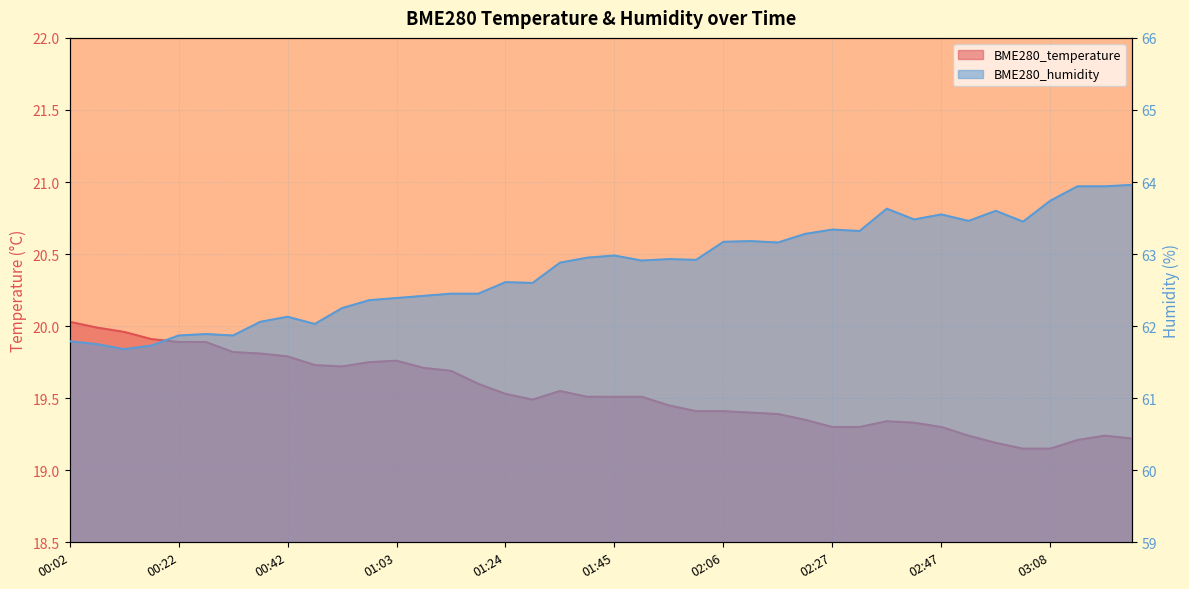

Where is the first local minimum for BME280_temperature?

00:53